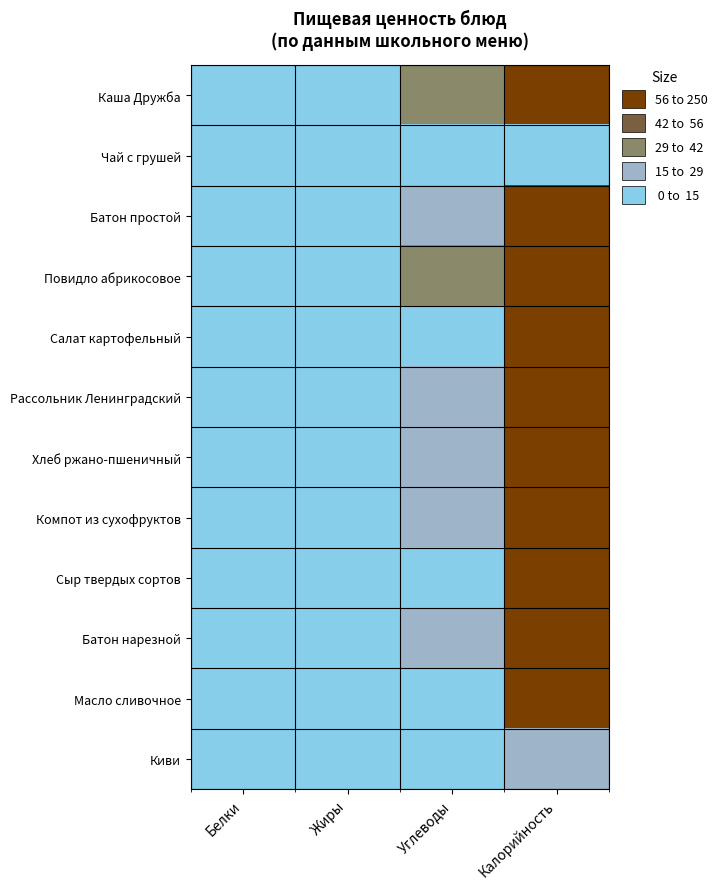

Which series has the largest total across all categories?

Каша Дружба